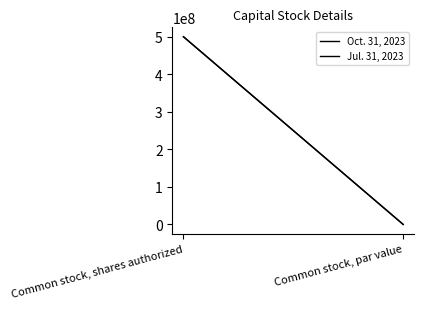

Reading left to right, transcribe all the data shown in this chart.

Oct. 31, 2023: Common stock, shares authorized=500000000.0	Common stock, par value=0.0
Jul. 31, 2023: Common stock, shares authorized=500000000.0	Common stock, par value=0.0